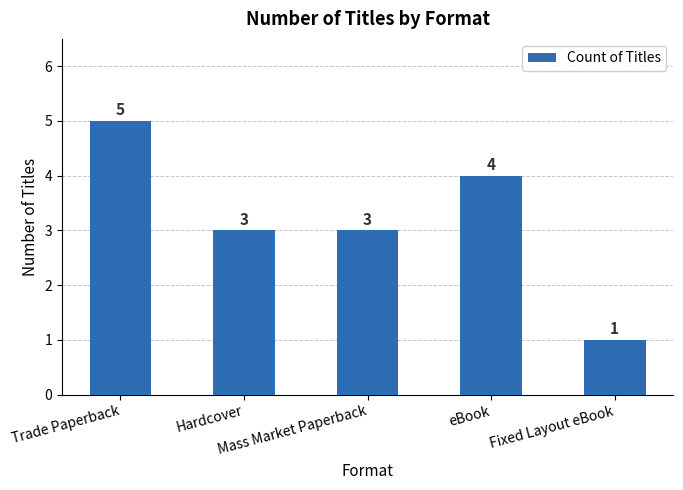

Are the bars grouped side by side (vs. stacked)?

No